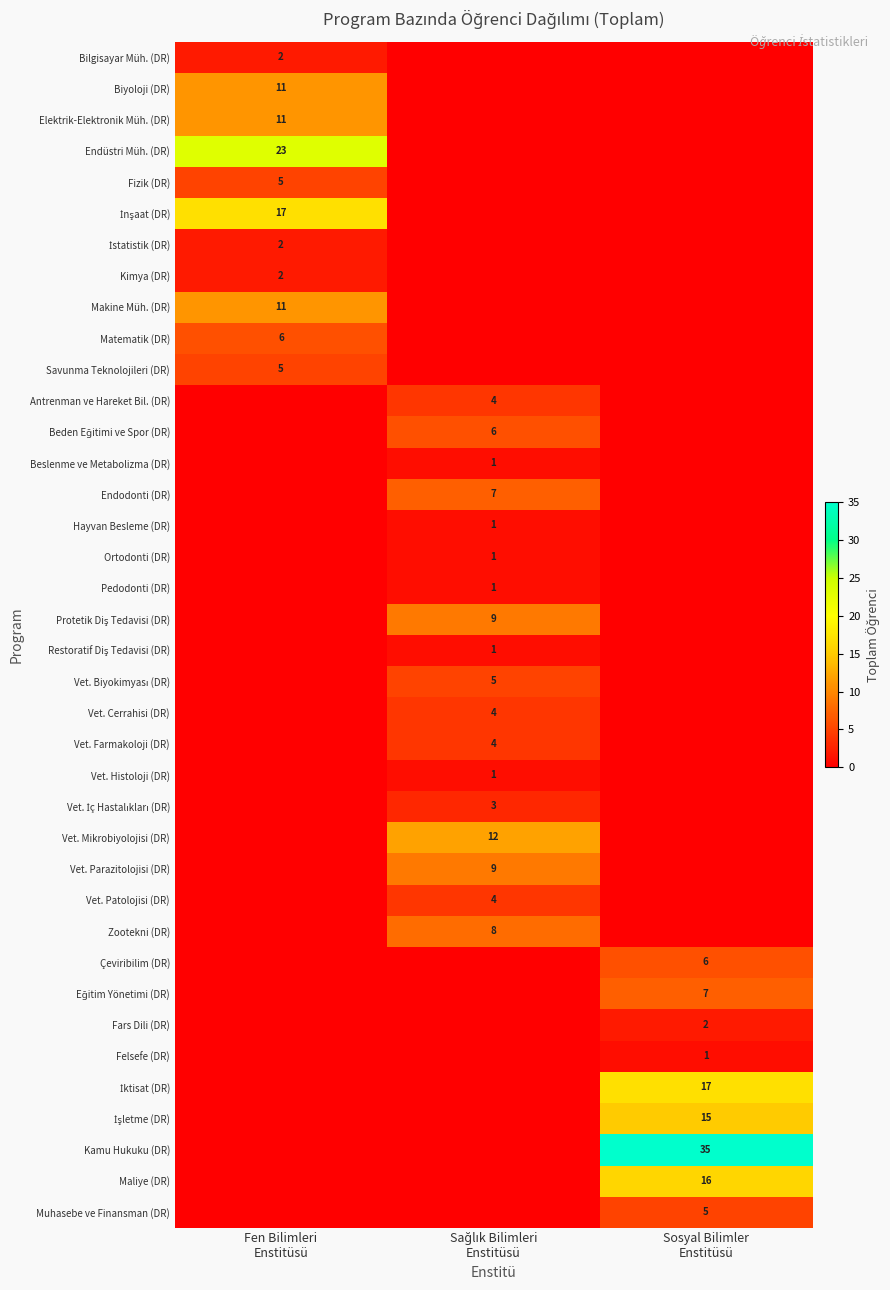

What is the difference between the row_3 values at Fen Bilimleri
Enstitüsü and Sağlık Bilimleri
Enstitüsü?

23